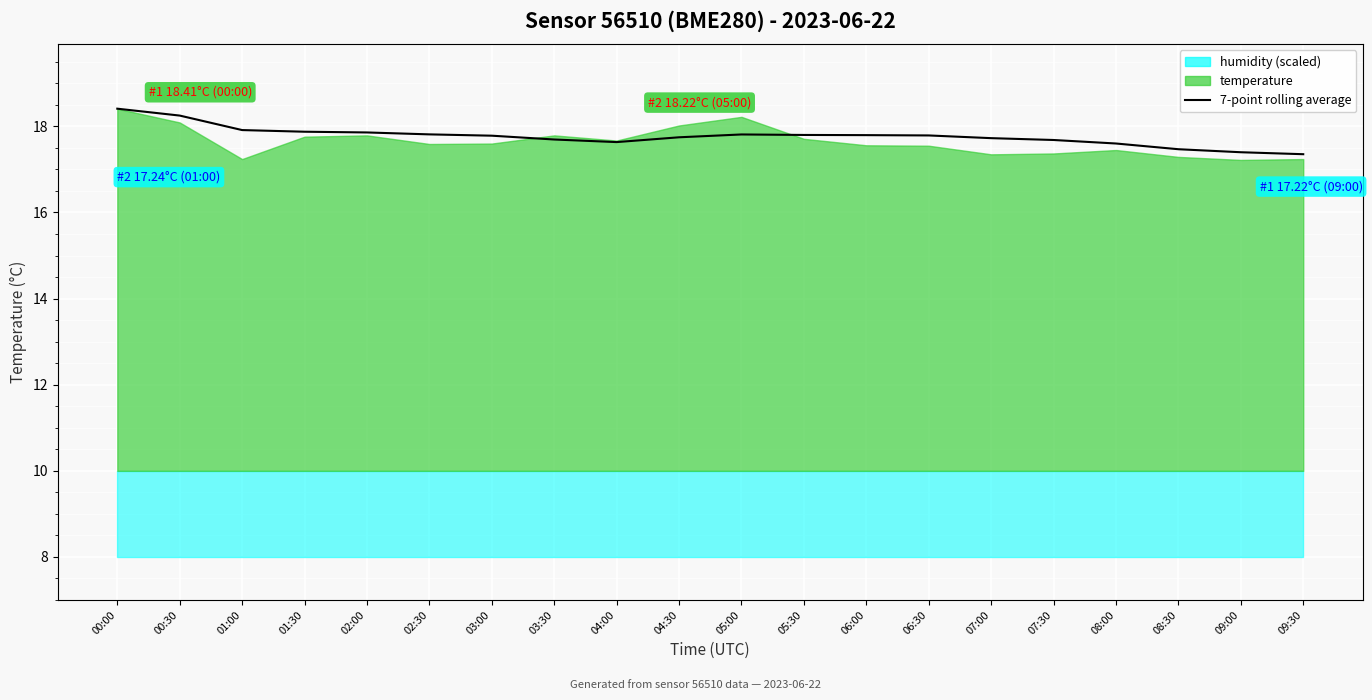

Where is the first local maximum?

05:00